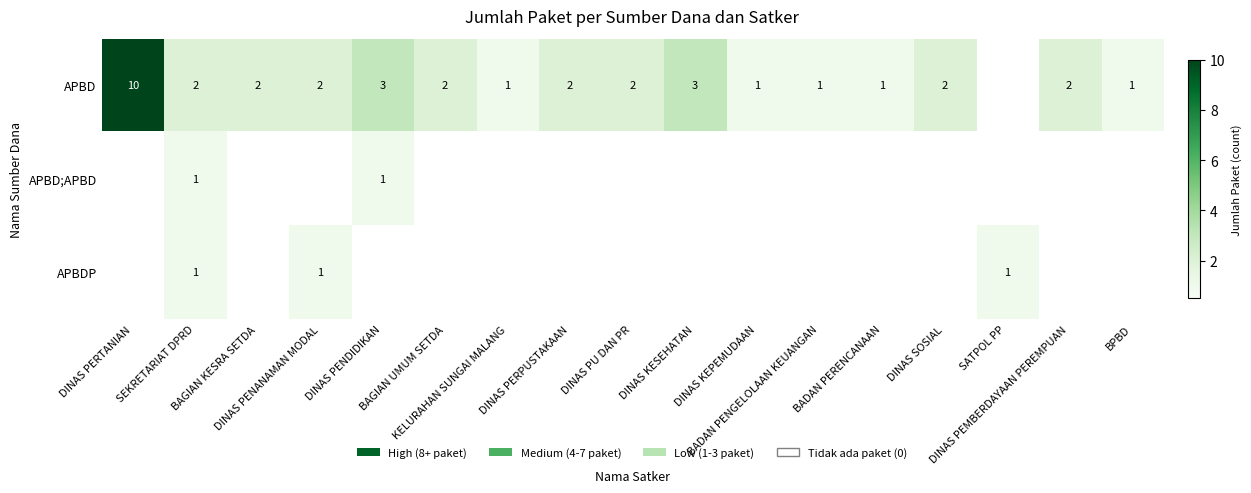

The value of APBDP at KELURAHAN SUNGAI MALANG is 0. True or false?

True